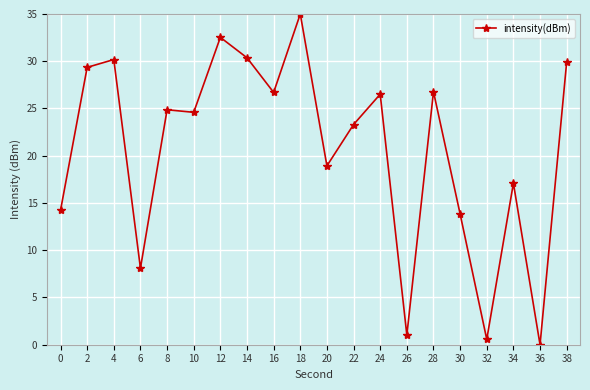

At which category does the chart reach its peak across all series?

18